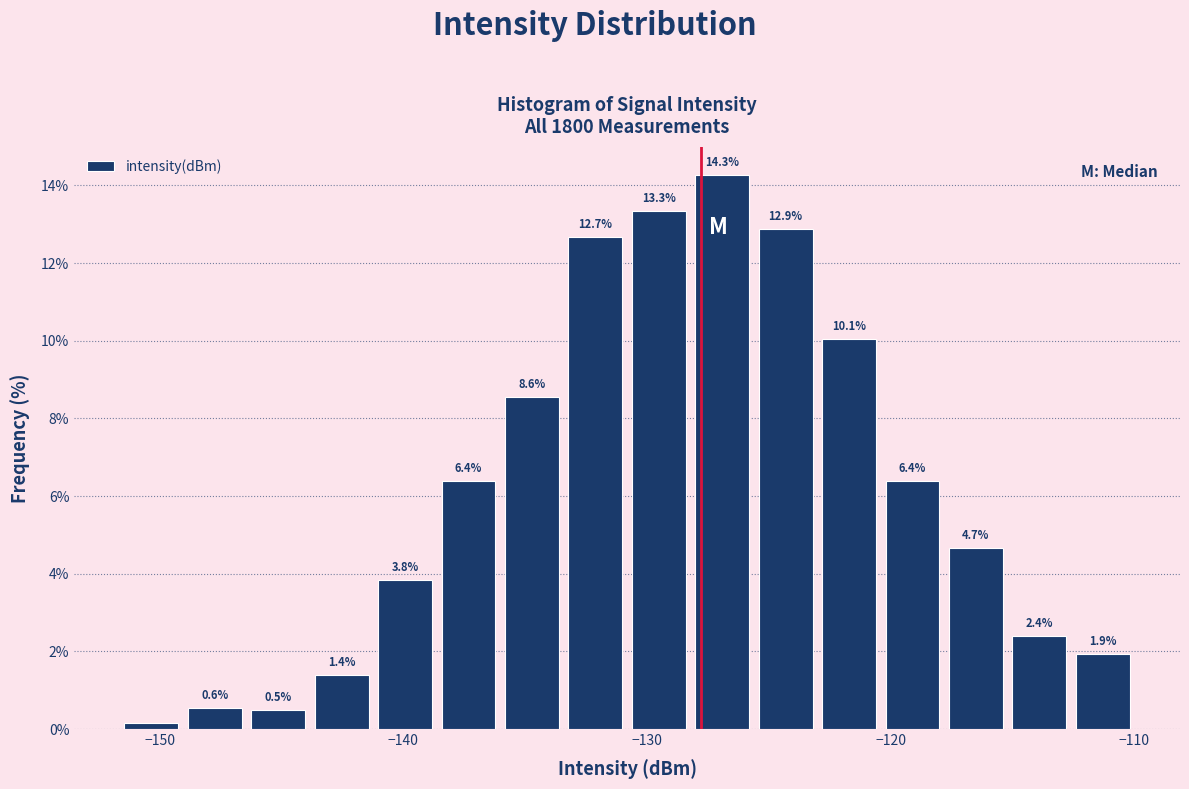

Read against the x-axis, roughly where is the centre of the tallest bar?

-127